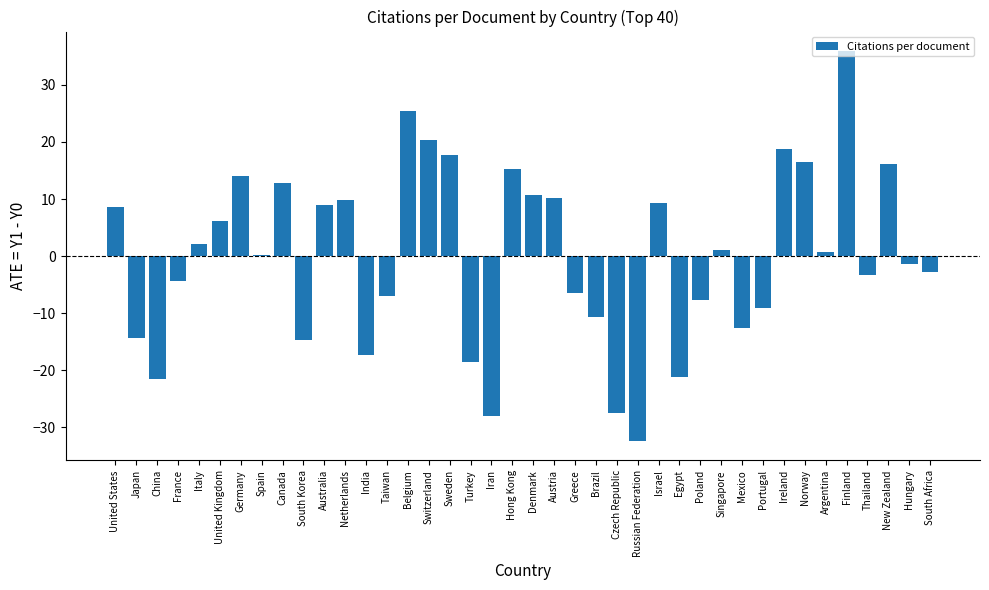

Which category has the highest value across all series?

Finland